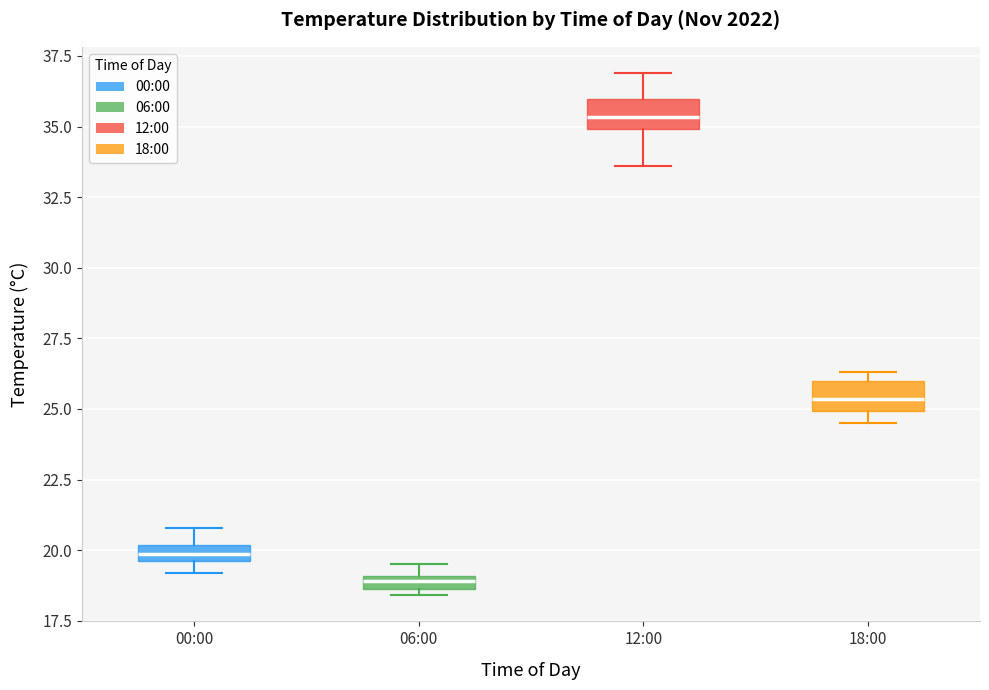

Where is the upper edge of the box for 00:00 on the y-axis? The values are not printed on the chart, so give them approximately, as read against the axis.

20.0